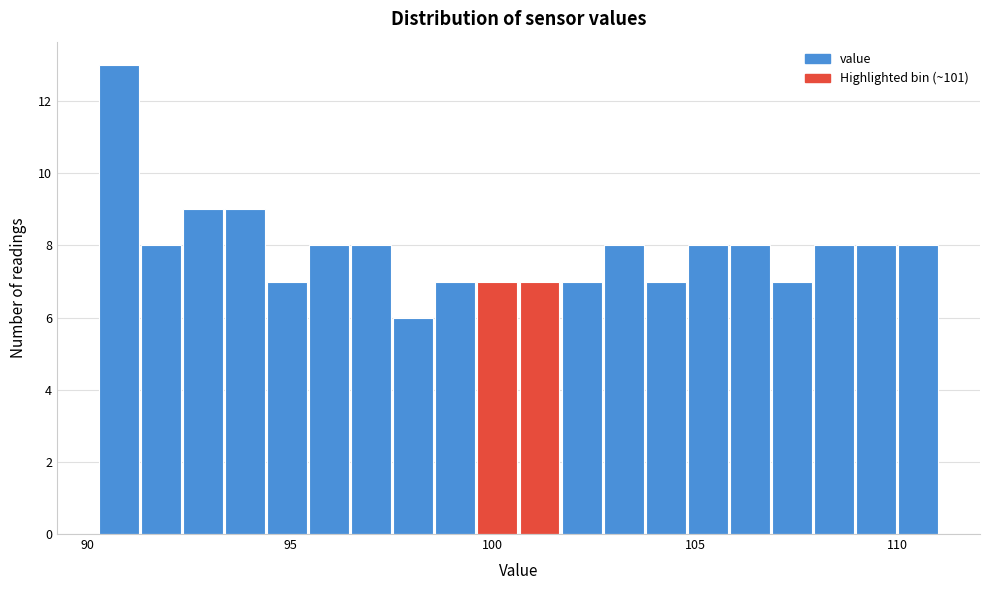

Read against the x-axis, roughly where is the centre of the tallest bar?

91.0